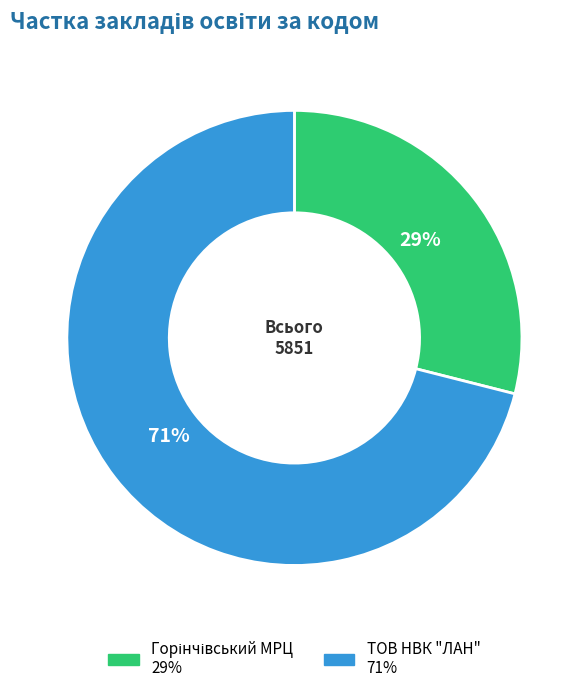

How many slices are in this pie chart?

2